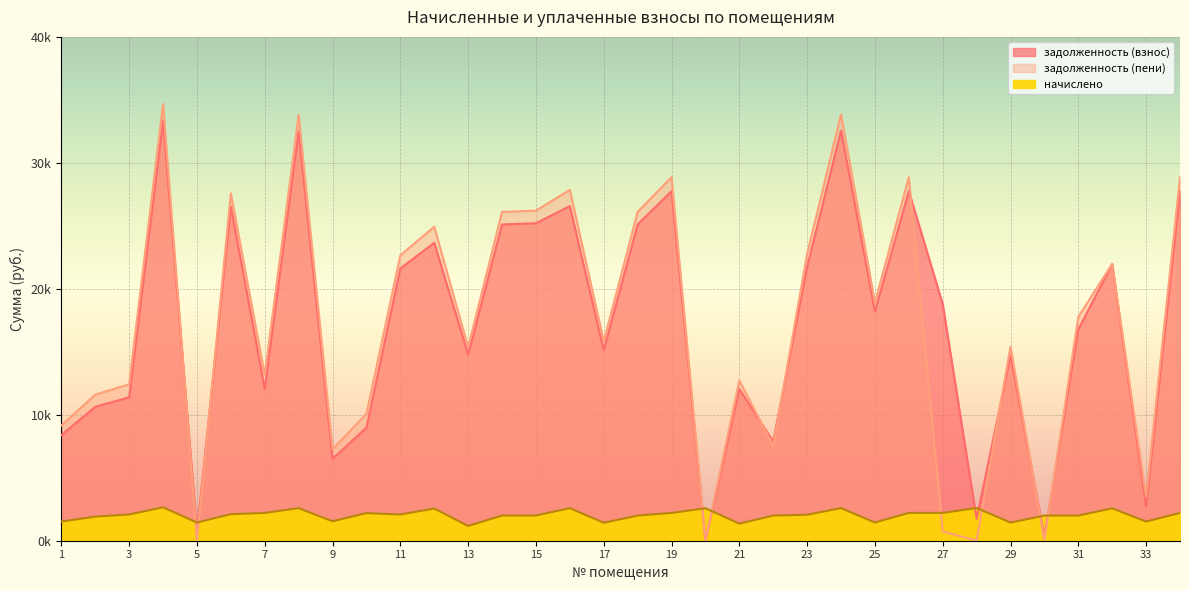

After their last crossing, which series has the higher values: начислено or задолженность (взнос)?

задолженность (взнос)